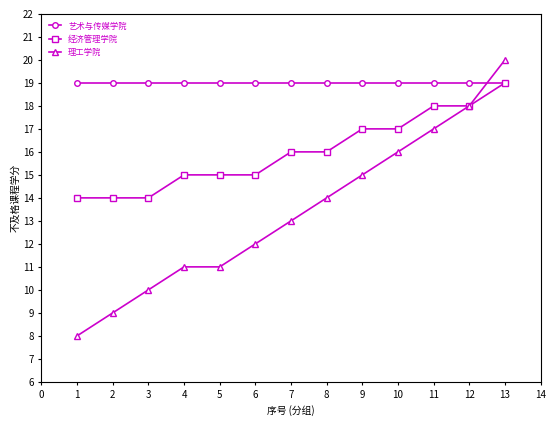

At which category is the sum across all series the highest?

13